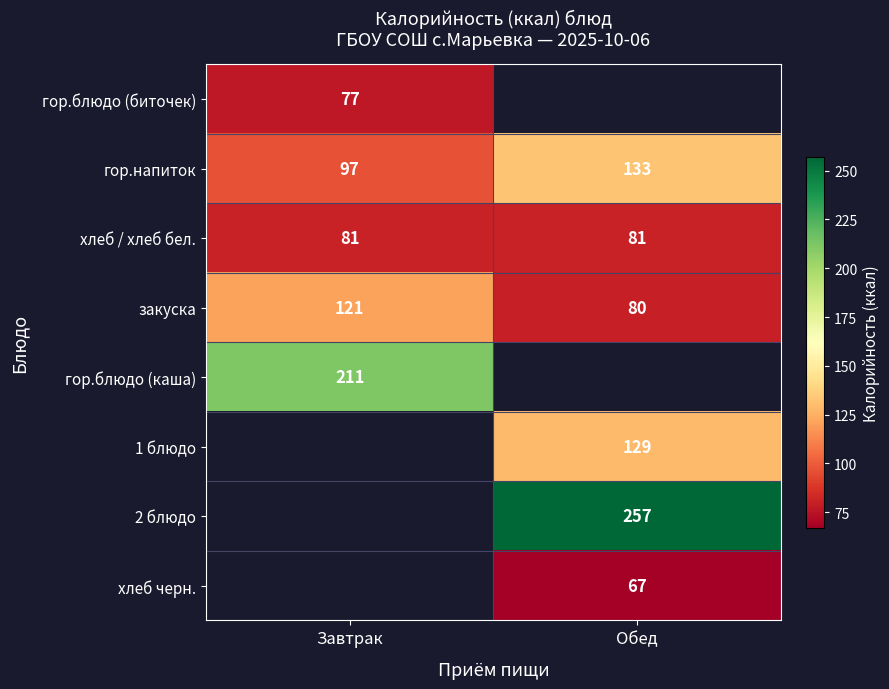

At how many categories does at least one series exceed 185?

2